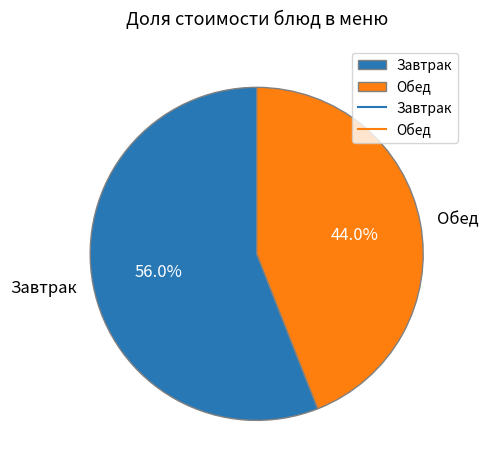

Rank the categories by value from highest to lowest.

Завтрак, Обед